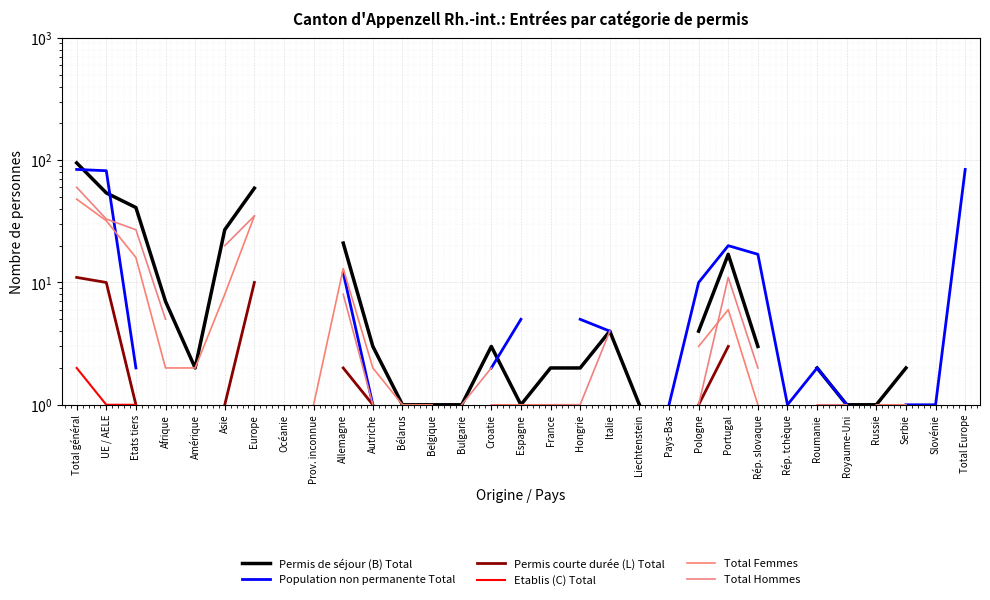

At which label does Permis de séjour (B) Total reach its peak?

Total général